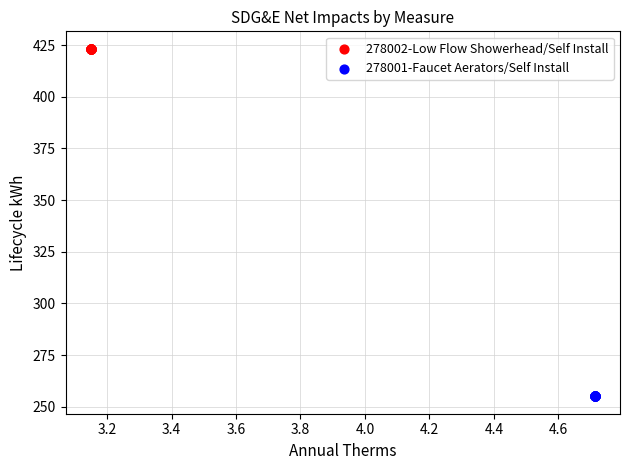

Which series contains the lowest Y value?

278001-Faucet Aerators/Self Install